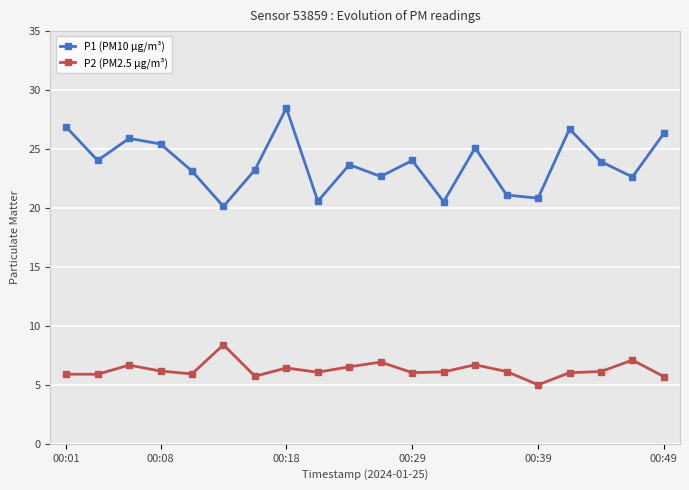

What is the greatest value displayed?

28.5